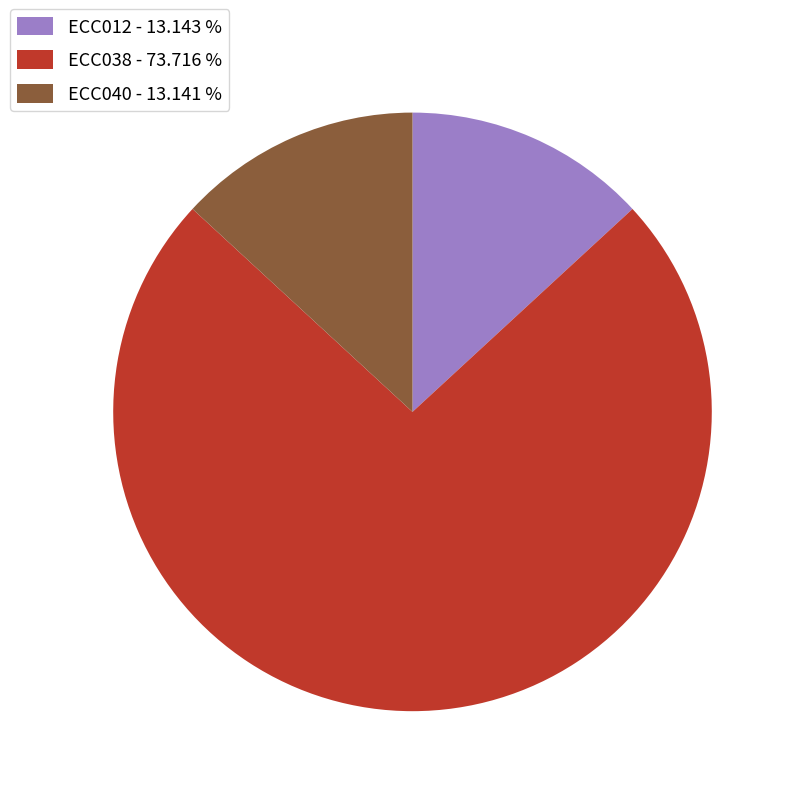

Count the number of slices in the pie.

3